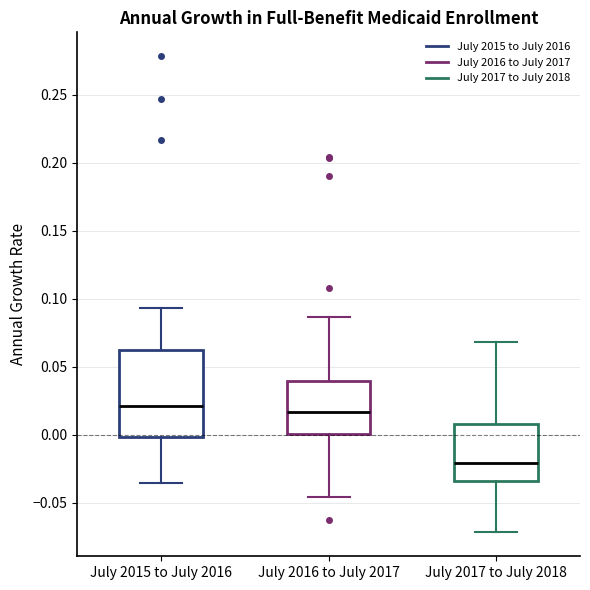

Where is the upper edge of the box for July 2017 to July 2018 on the y-axis? The values are not printed on the chart, so give them approximately, as read against the axis.

0.010